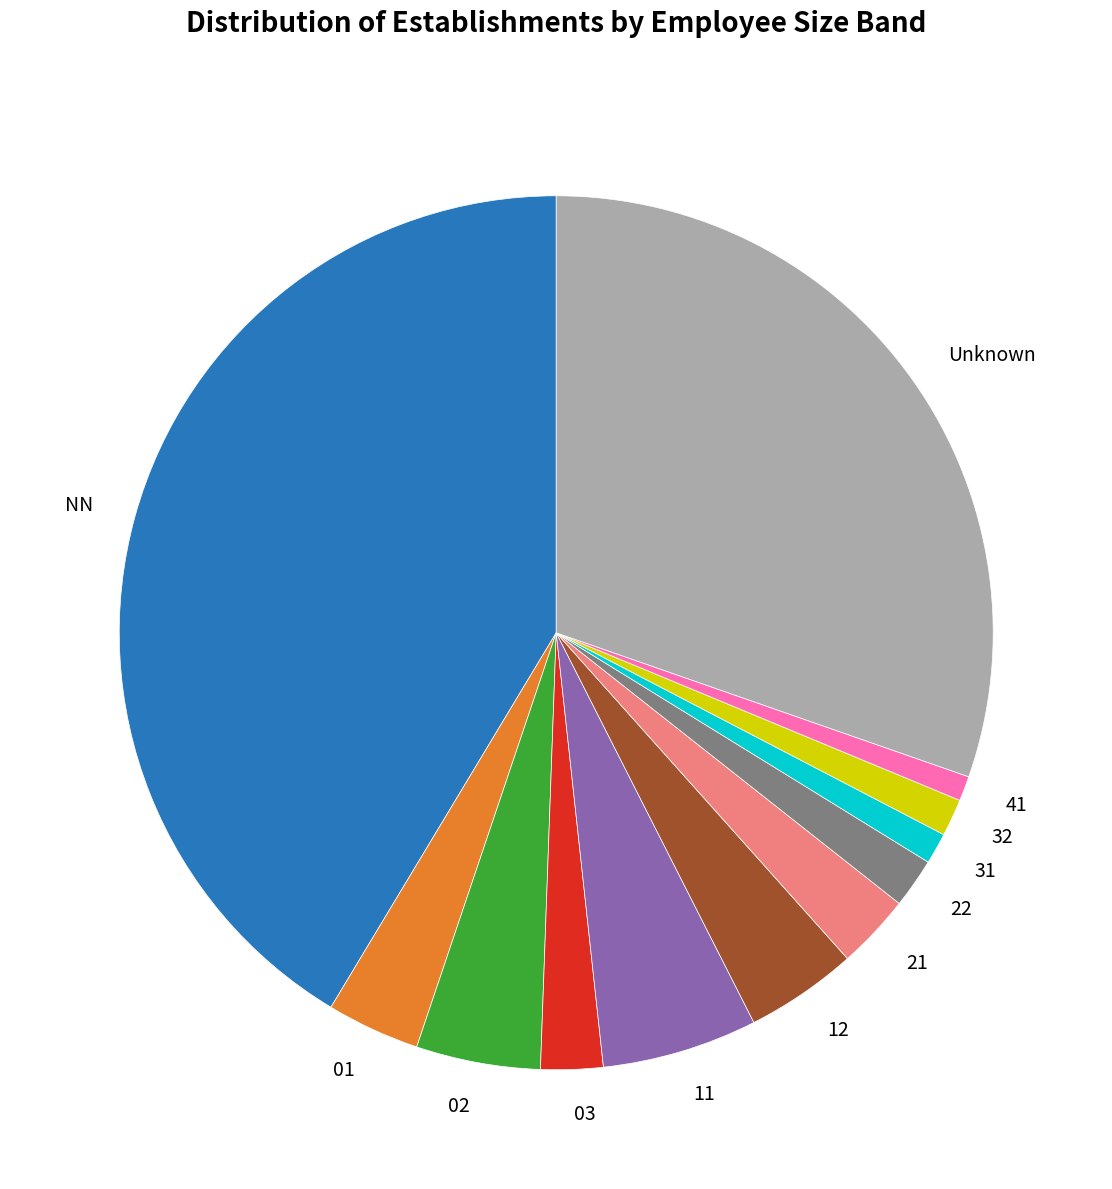

Is the sum of 21 and 02 greater than half?

No